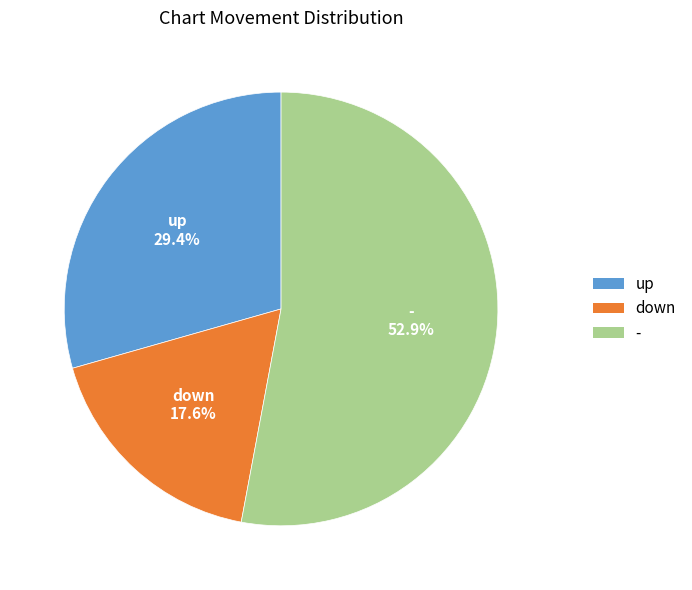

Which category accounts for the majority?

-